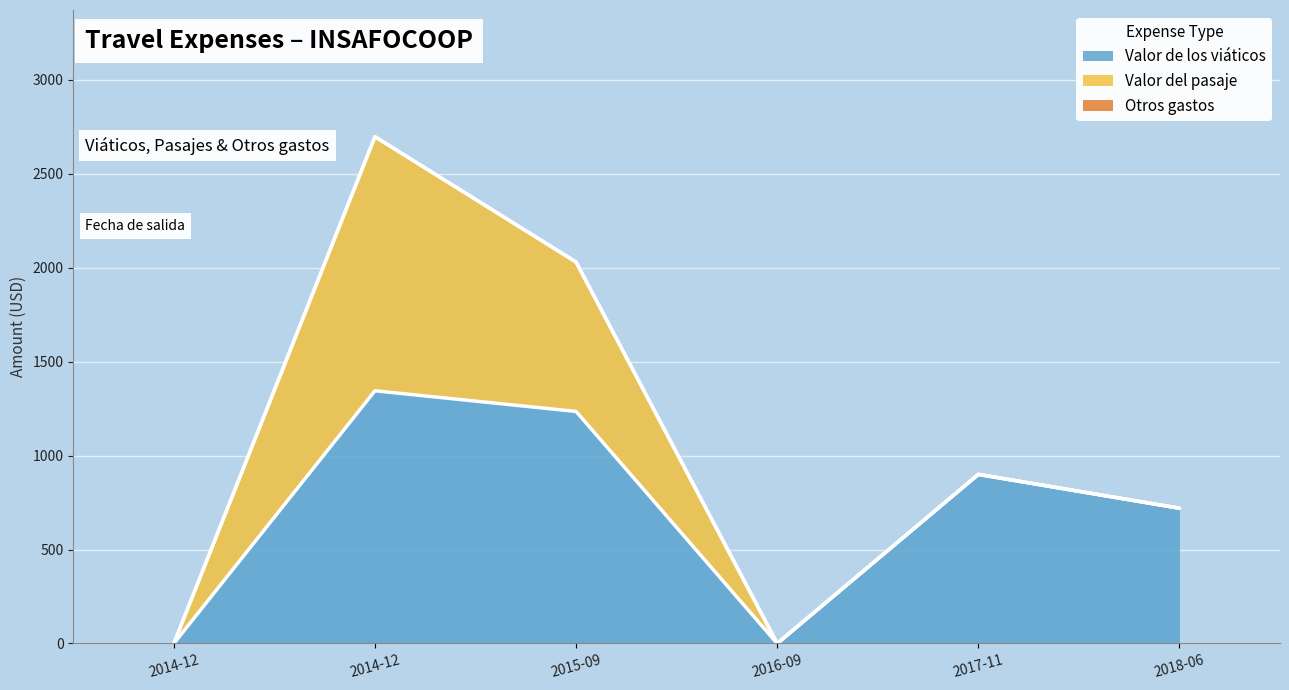

Does the chart display data point markers on the line(s)?

No